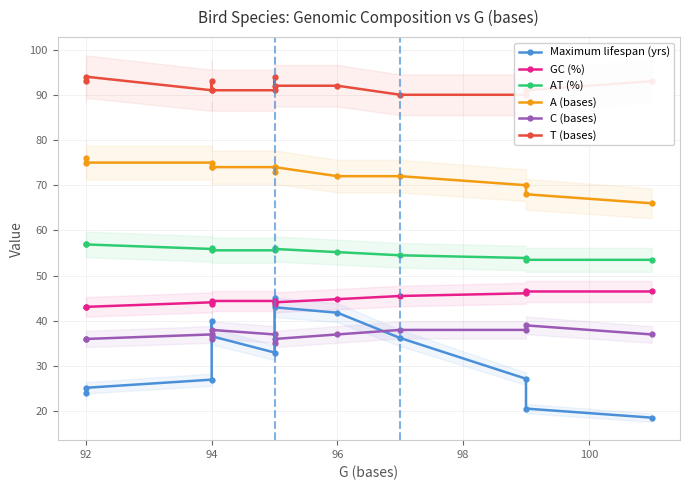

Which label corresponds to the largest value in the chart?

92